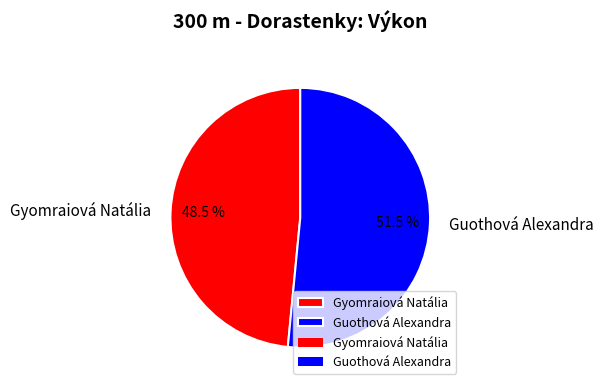

How much of the chart is everything except Gyomraiová Natália?

51.5%